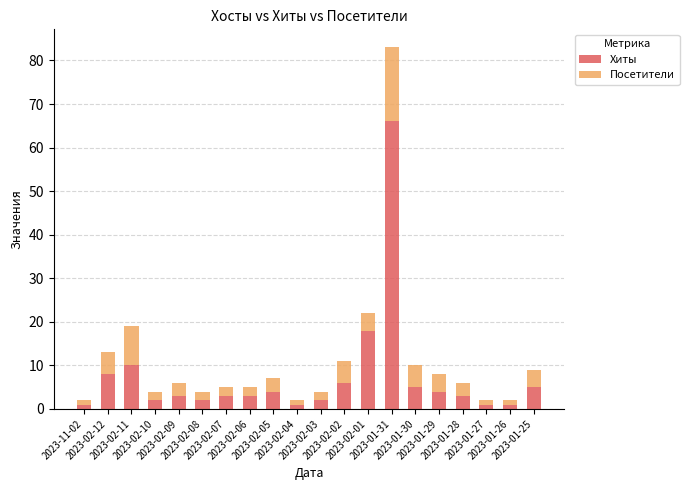

What is the difference between the maximum and minimum values in the Хиты series?

65